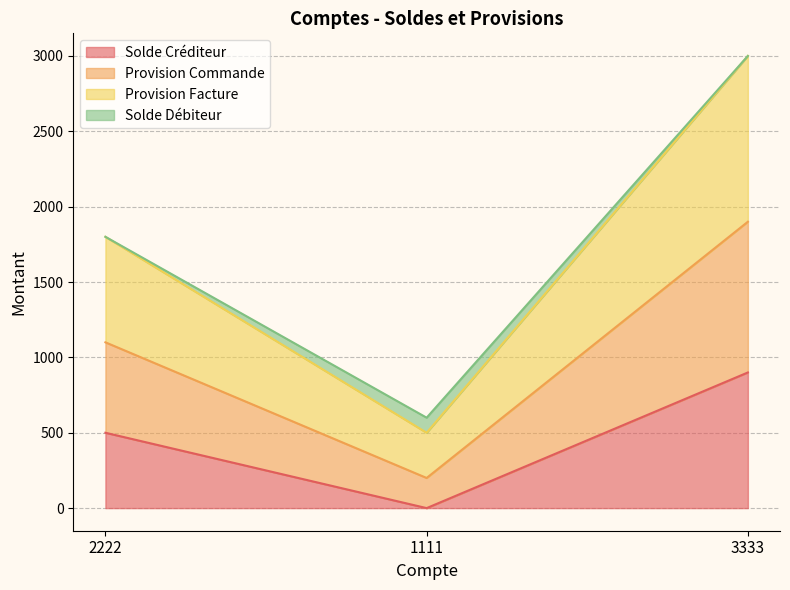

Where does the Provision Facture series first go above 1800?

3333